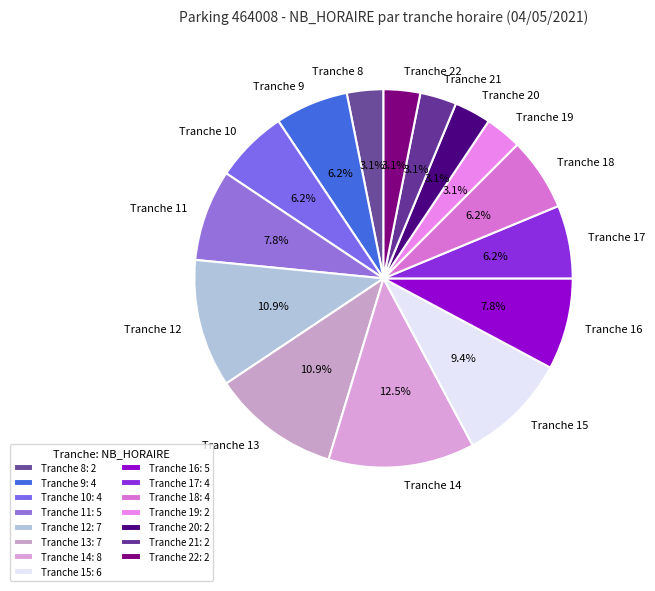

Is there any slice that represents more than half of the pie?

No